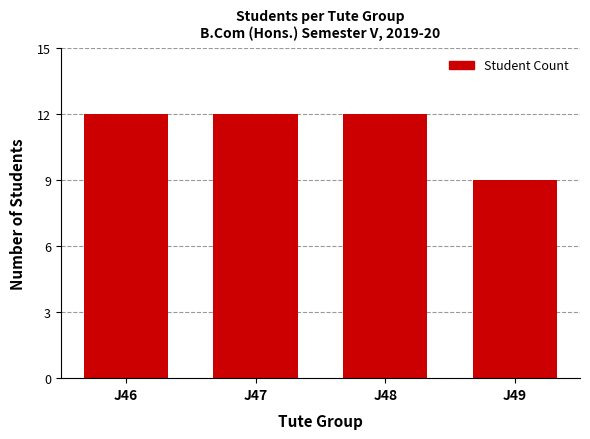

What is the greatest value displayed?

12